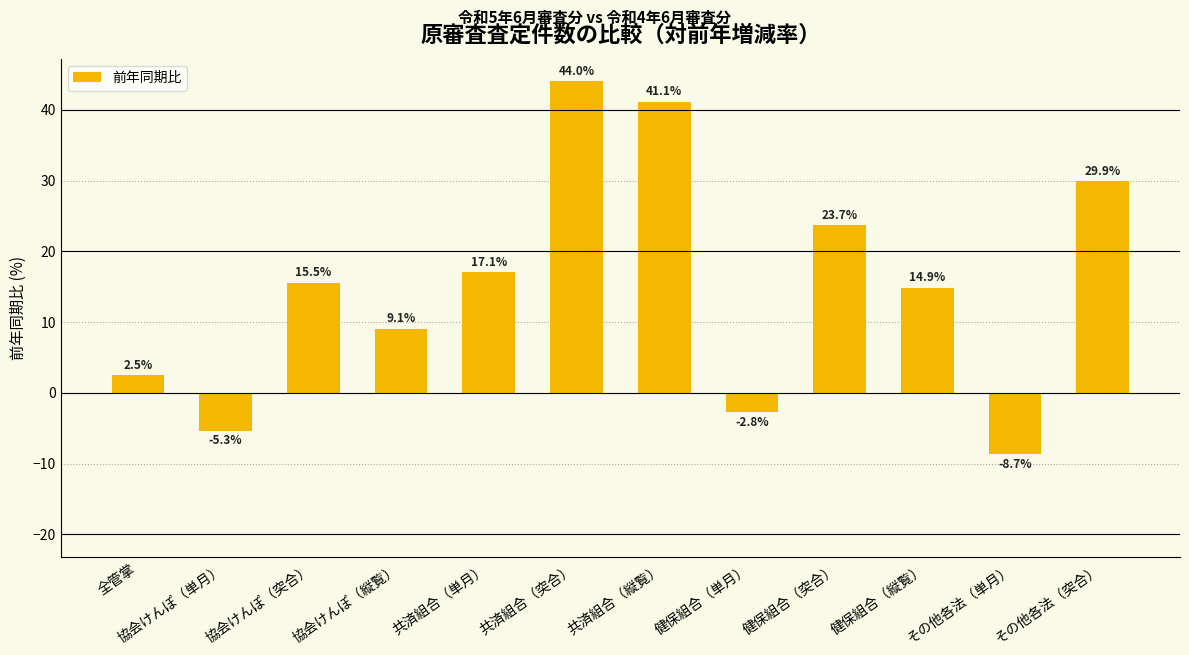

List the labels in order of value, largest first.

共済組合（突合）, 共済組合（縦覧）, その他各法（突合）, 健保組合（突合）, 共済組合（単月）, 協会けんぽ（突合）, 健保組合（縦覧）, 協会けんぽ（縦覧）, 全管掌, 健保組合（単月）, 協会けんぽ（単月）, その他各法（単月）